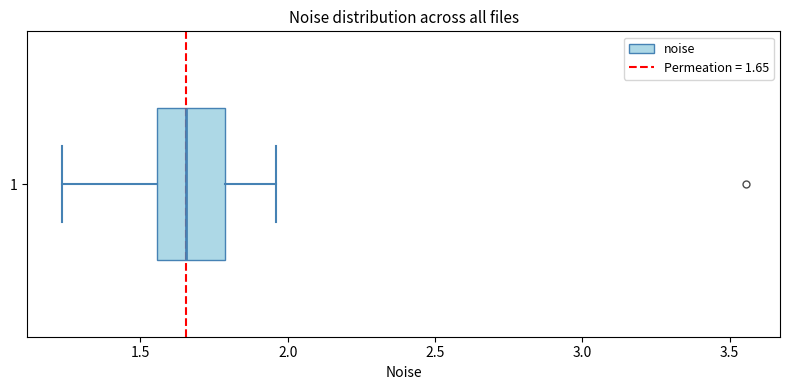

Read this box plot against the x-axis: the position of the median line, the range covered by the box, and the ends of both whiskers. The values are not printed on the chart, so give them approximately, as read against the axis.

median 1.65, box 1.55 to 1.80, whiskers 1.25 to 1.95